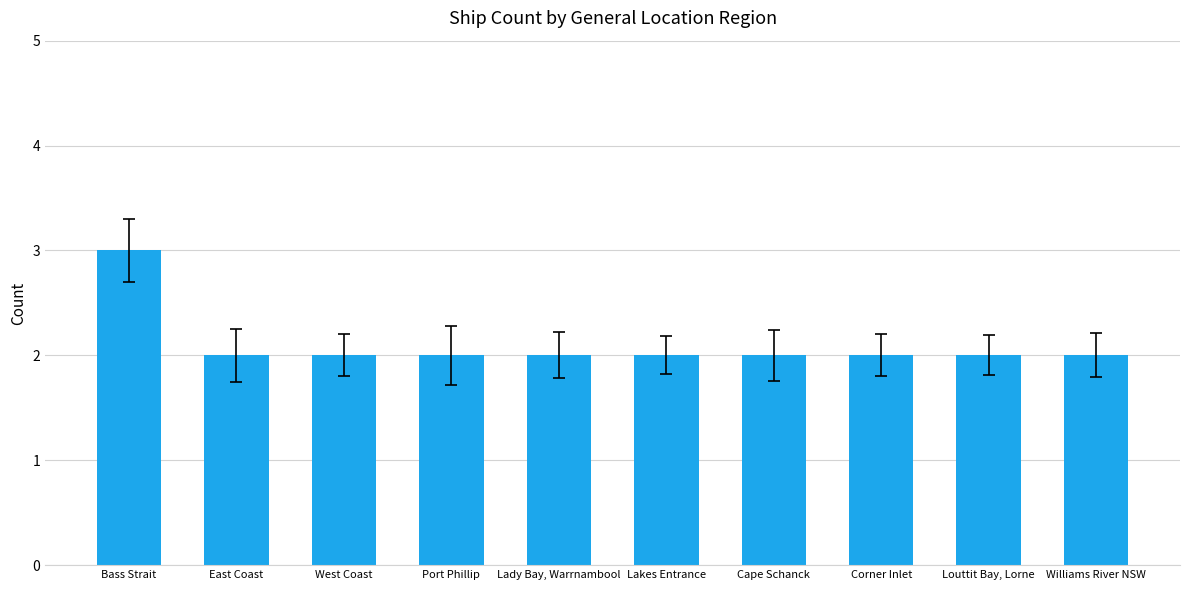

The value at West Coast is 1. True or false?

False